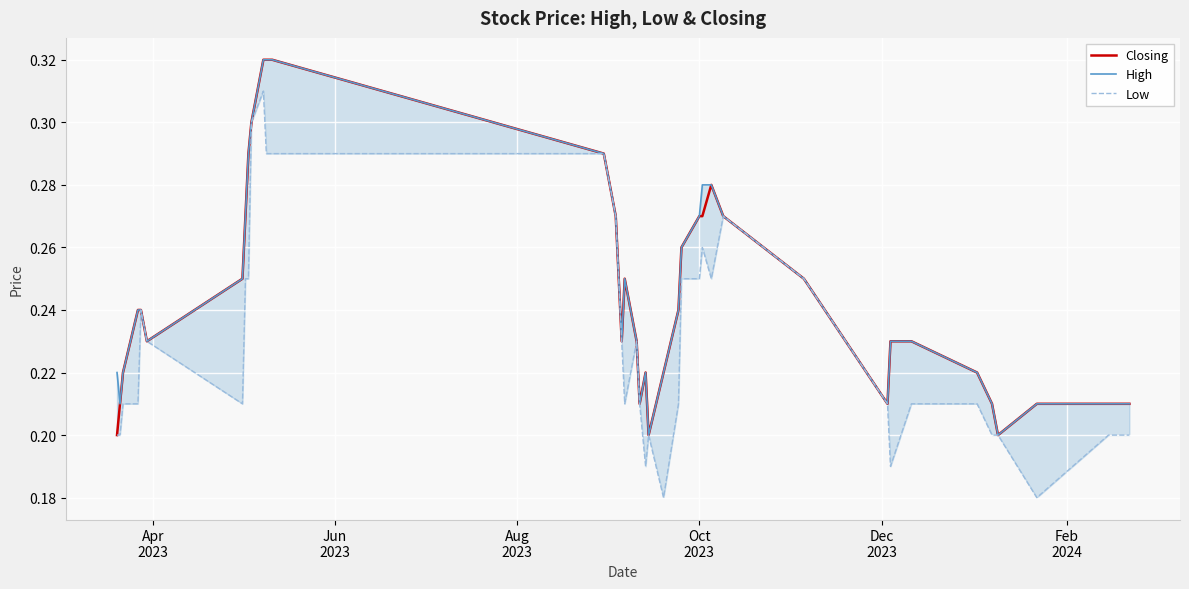

How many distinct data groups are displayed?

3